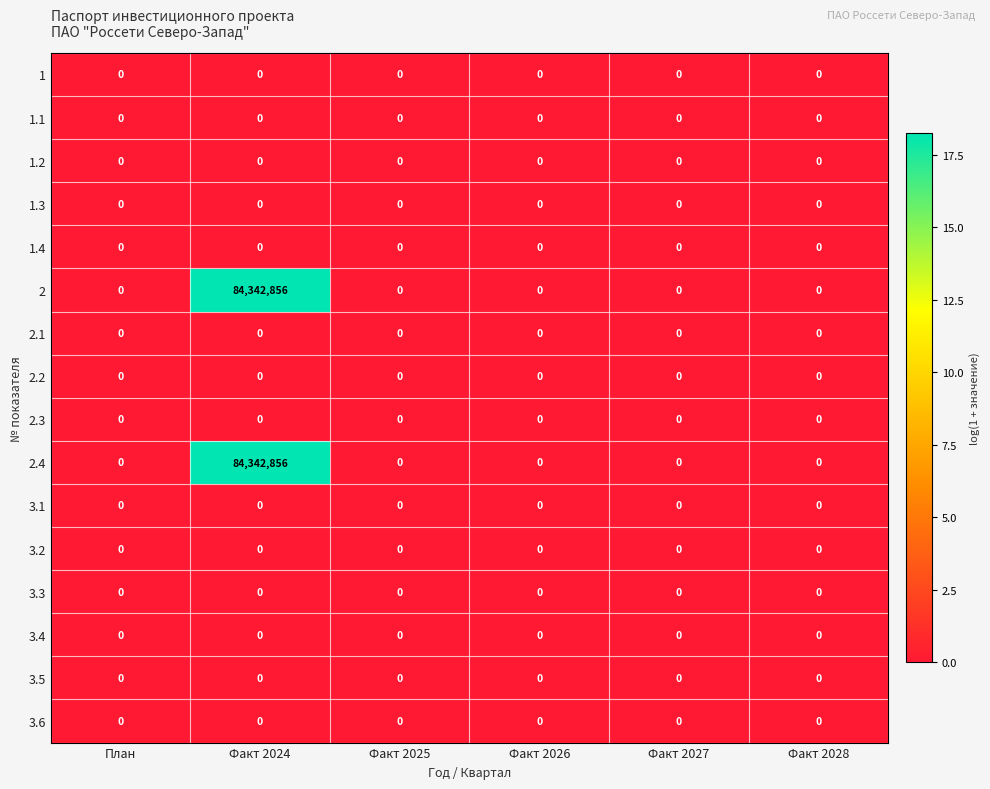

True or false: 3.1 has a value of 0 at Факт 2028.

True